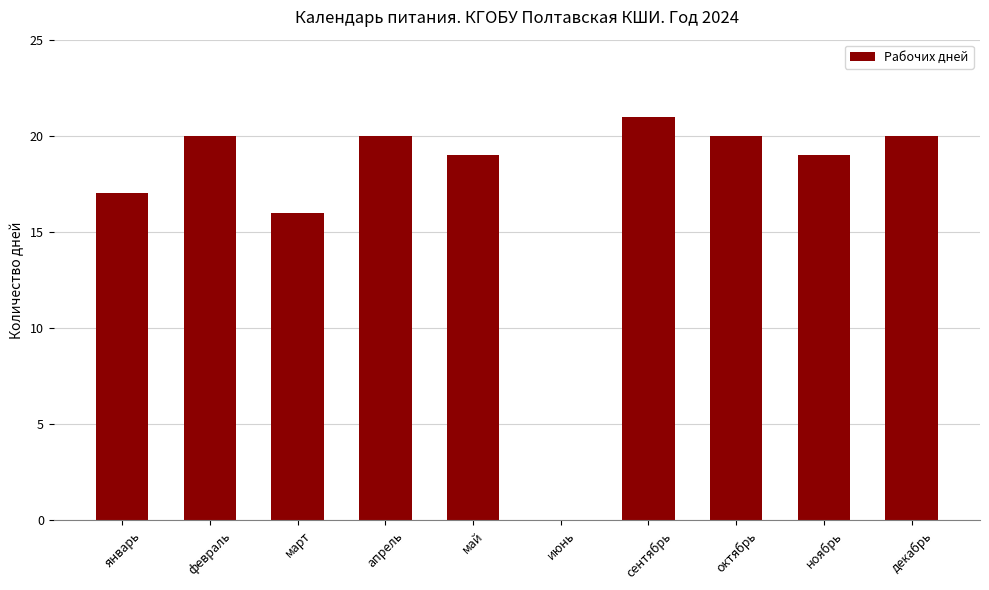

How many positive values are there?

9